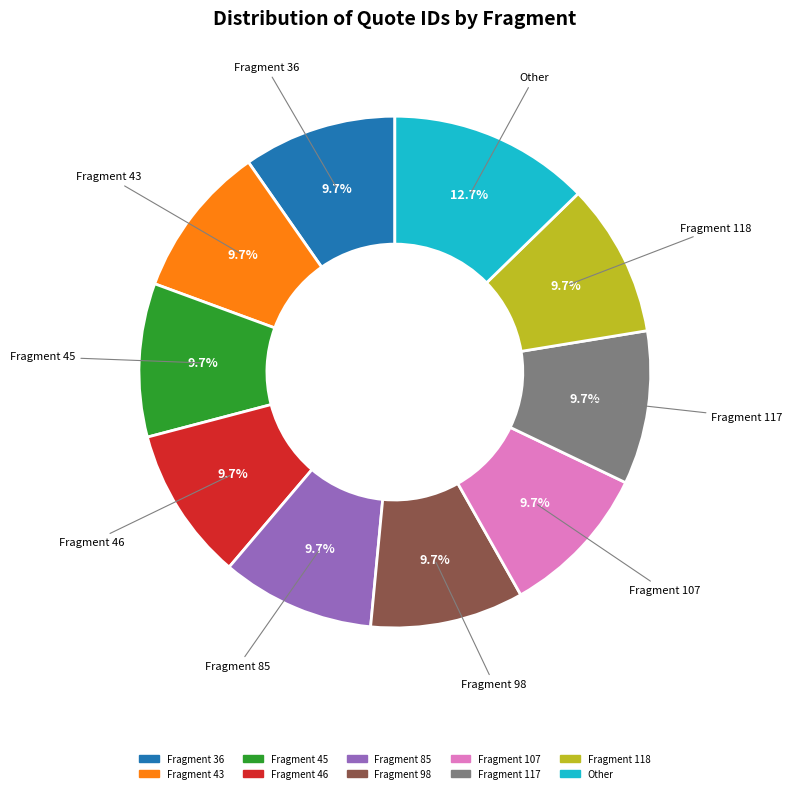

Is it true that Fragment 118 is 10% of the pie?

True